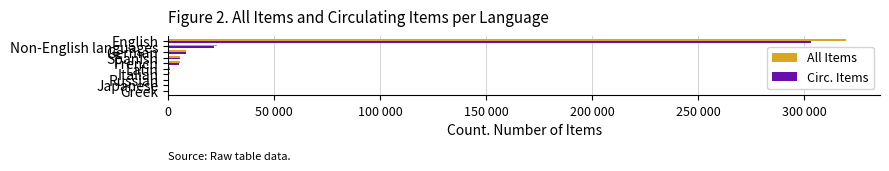

How many series are shown in this chart?

2